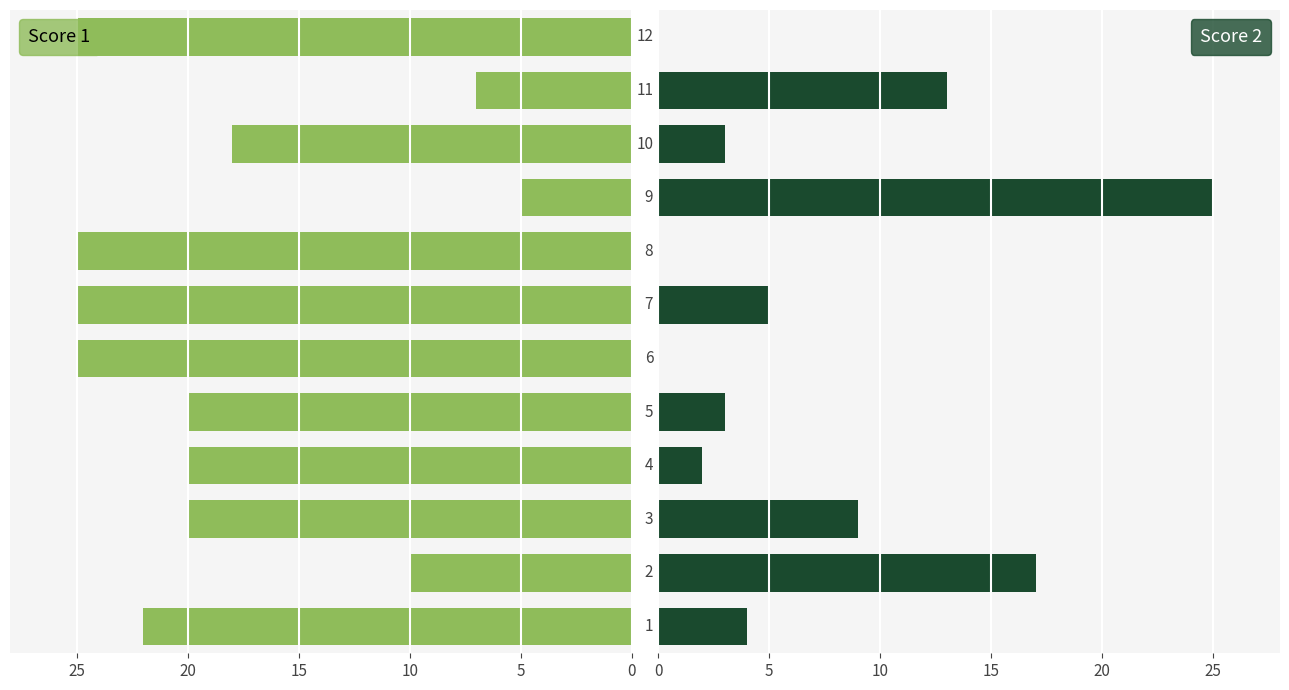

What is the sum of all Score 1 values?

-222